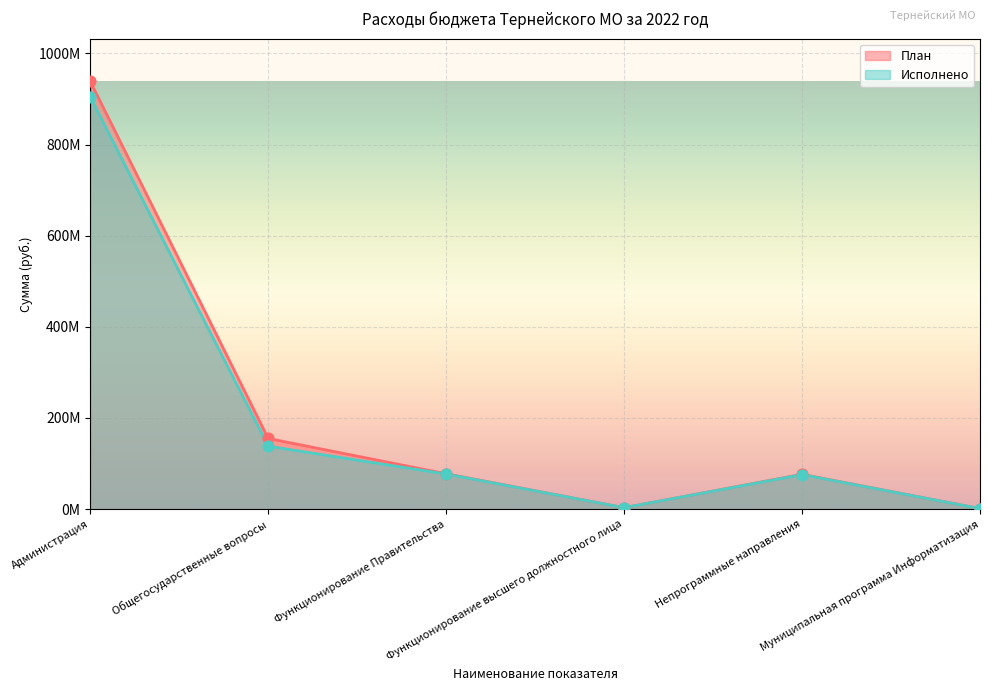

Which series reaches the maximum Y coordinate?

План